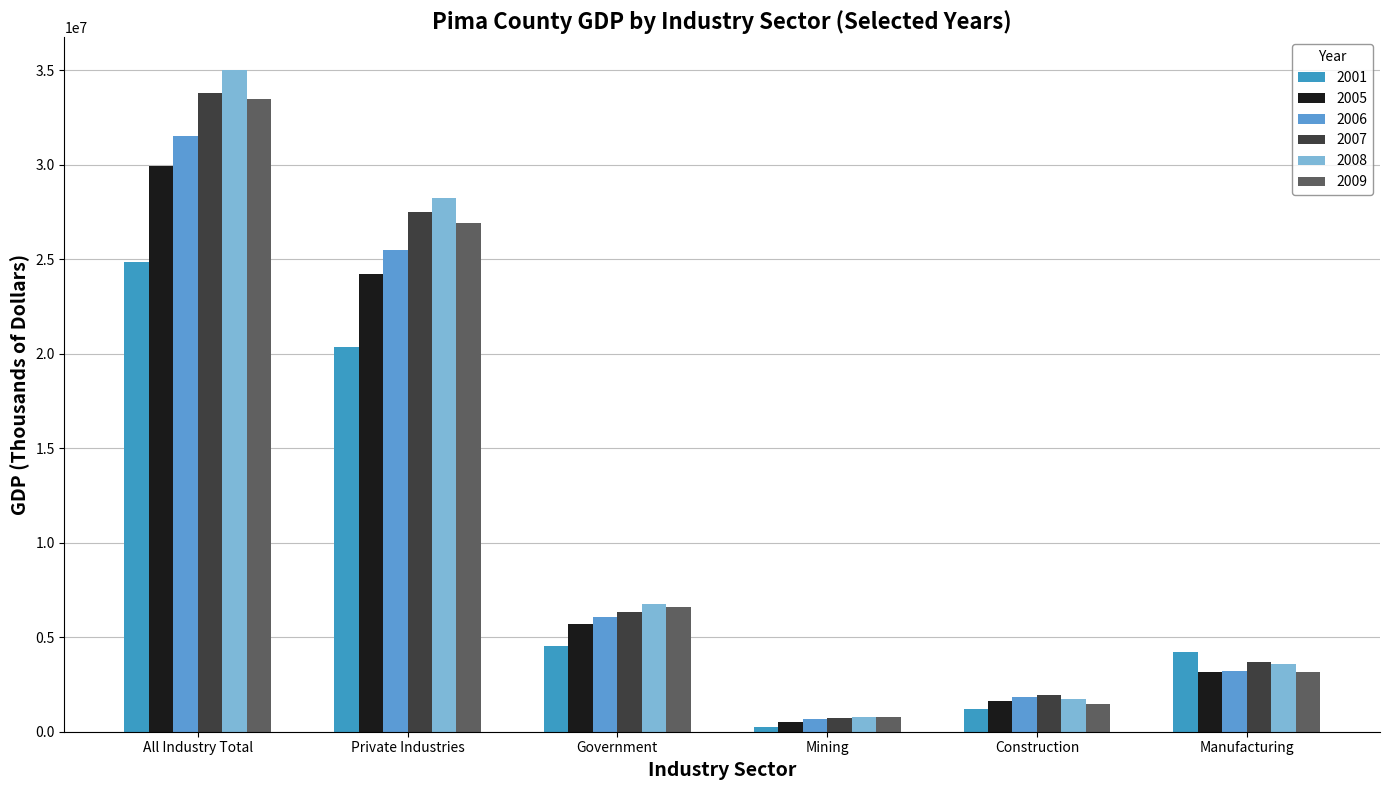

At which label does 2009 first exceed 6585701?

All Industry Total